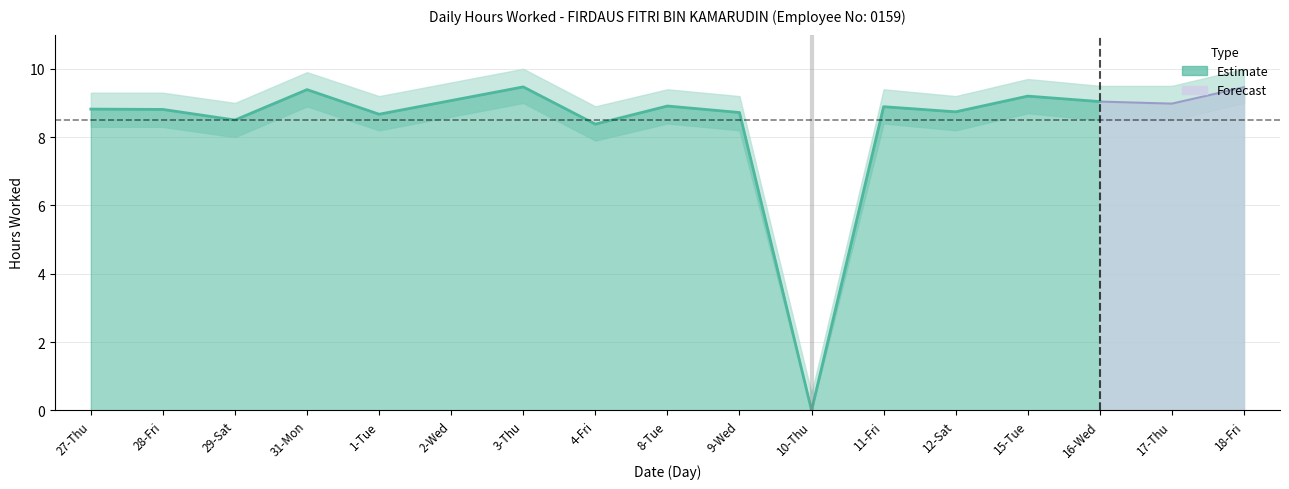

True or false: the data has more than 1 interior local peaks.

True